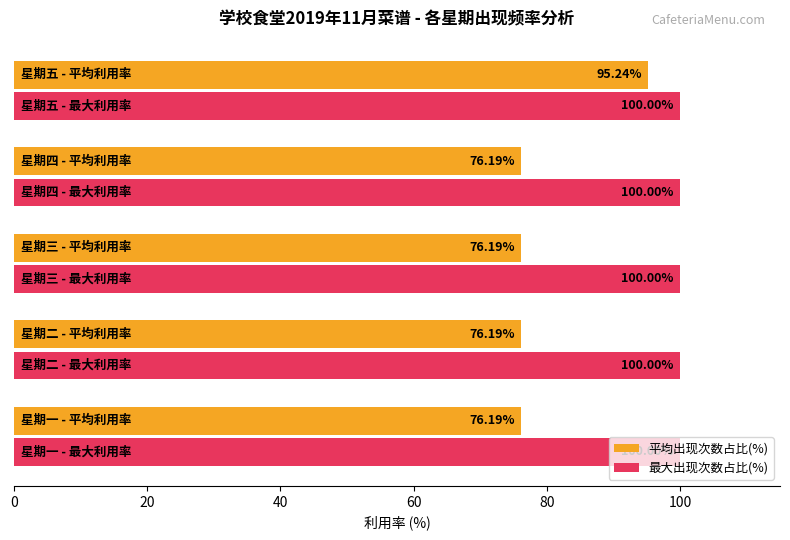

Which series has the widest spread of values?

平均出现次数占比(%)